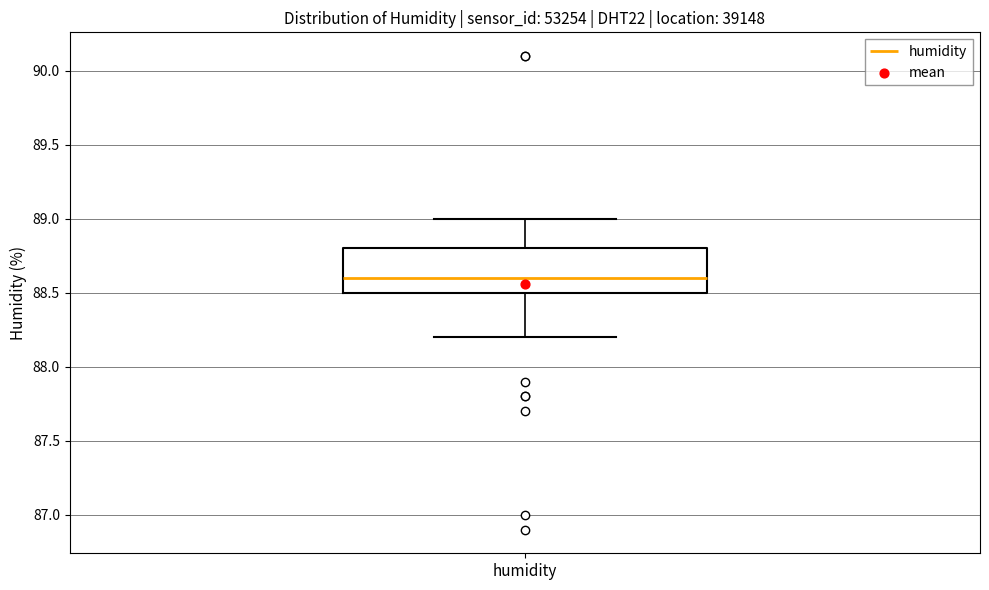

Read this box plot against the y-axis: the position of the median line, the range covered by the box, and the ends of both whiskers. The values are not printed on the chart, so give them approximately, as read against the axis.

median 88.6, box 88.5 to 88.8, whiskers 88.2 to 89.0